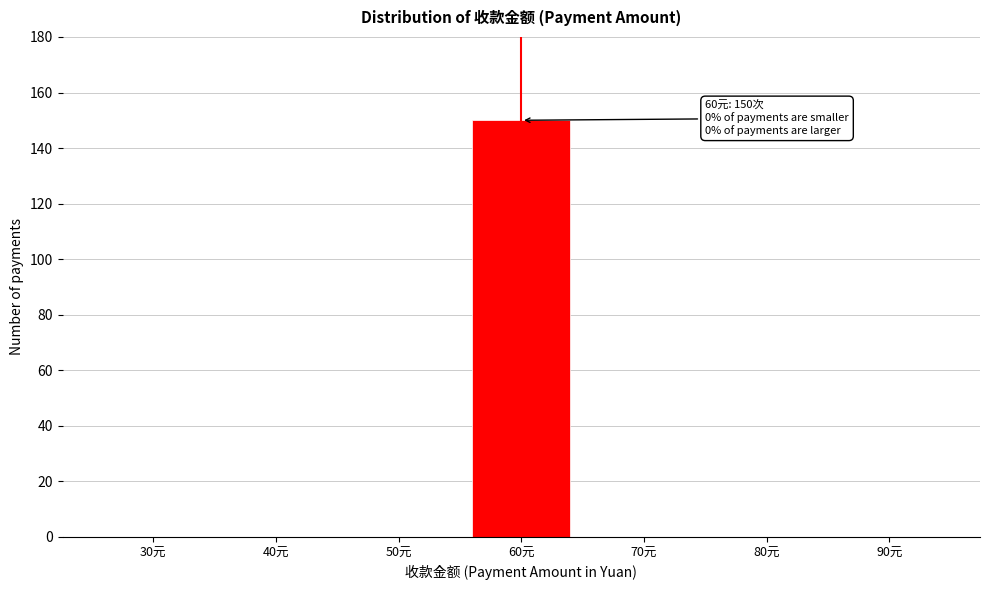

Reading left to right, extract all data points from this chart.

30元=0	40元=0	50元=0	60元=150	70元=0	80元=0	90元=0